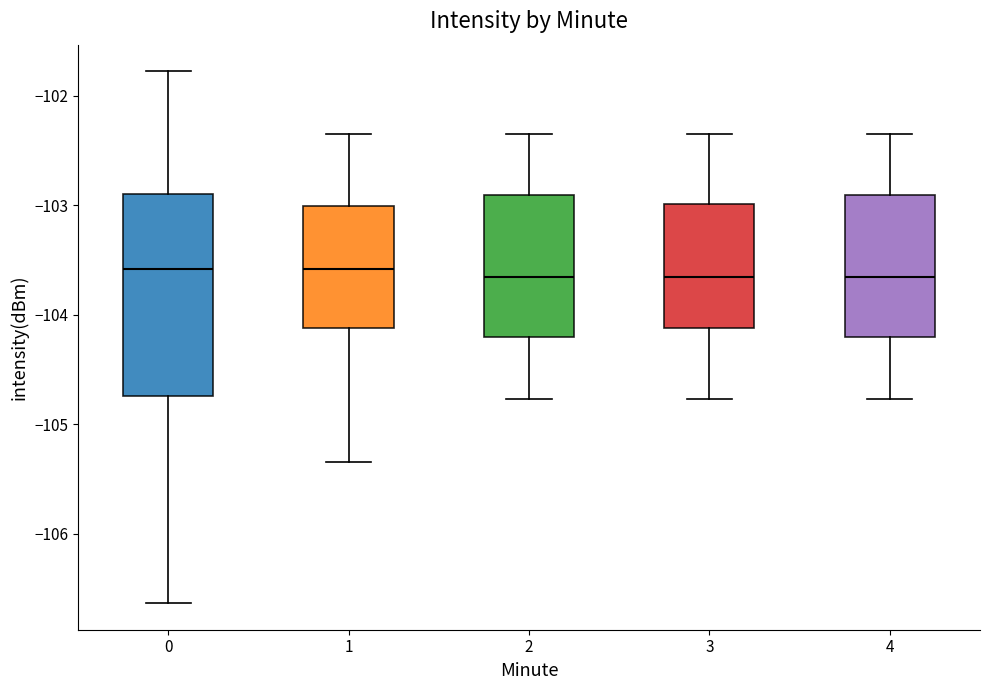

Reading left to right, read every box against the y-axis: the position of its median line, the range the box covers, and the ends of its whiskers. The values are not printed on the chart, so give them approximately, as read against the axis.

0: median -103.6, box -104.7 to -102.9, whiskers -106.6 to -101.8
1: median -103.6, box -104.1 to -103.0, whiskers -105.3 to -102.3
2: median -103.7, box -104.2 to -102.9, whiskers -104.8 to -102.3
3: median -103.7, box -104.1 to -103.0, whiskers -104.8 to -102.3
4: median -103.7, box -104.2 to -102.9, whiskers -104.8 to -102.3